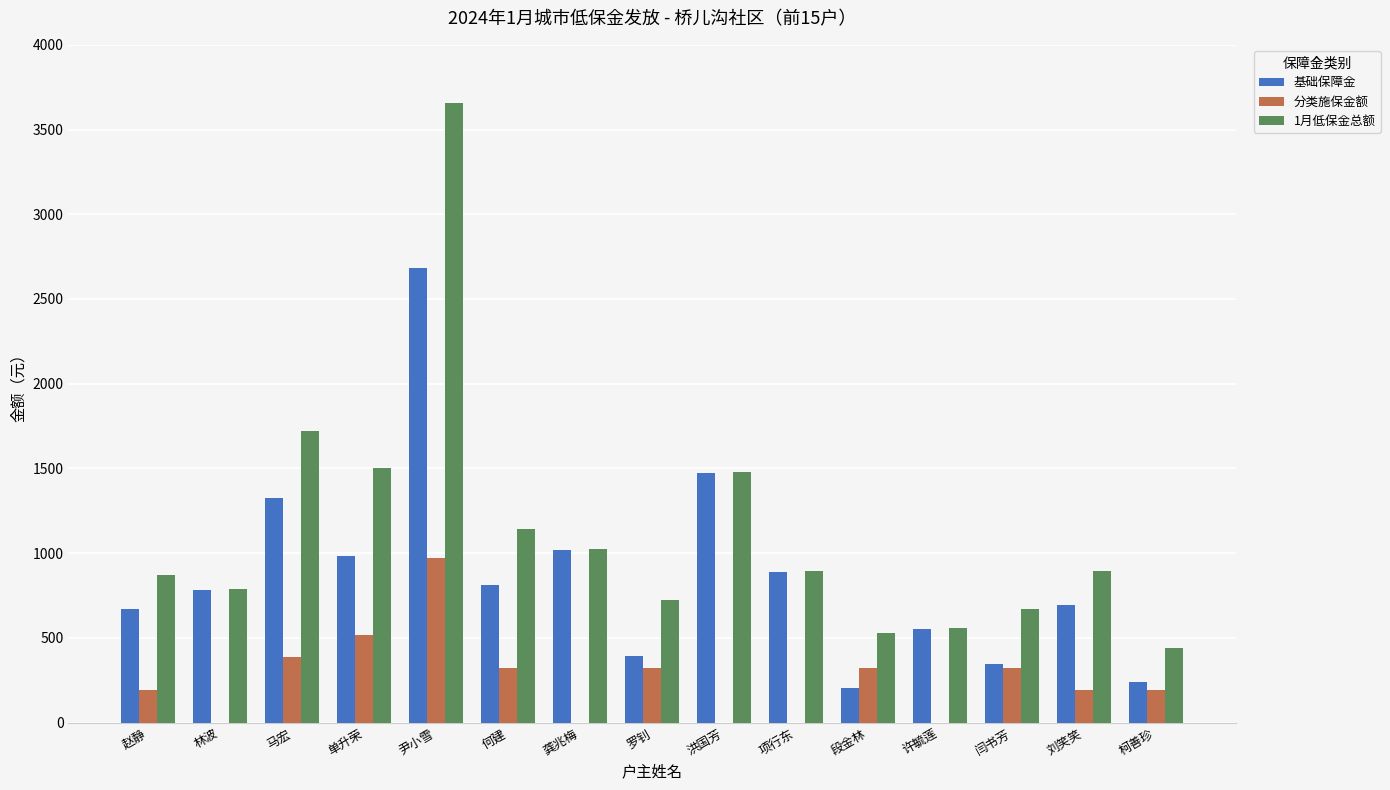

Reading right to left, what are all the values shown in this chart?

基础保障金: 柯善珍=242	刘笑笑=694	闫书芳=345	许毓莲=555	段金林=202	项行东=888	洪国芳=1472	罗钊=394	龚兆梅=1020	何建=813	尹小雪=2680	单升荣=982	马宏=1325	林波=784	赵静=670
分类施保金额: 柯善珍=194	刘笑笑=194	闫书芳=323	许毓莲=0	段金林=323	项行东=0	洪国芳=0	罗钊=323	龚兆梅=0	何建=323	尹小雪=969	单升荣=517	马宏=388	林波=0	赵静=194
1月低保金总额: 柯善珍=441	刘笑笑=893	闫书芳=673	许毓莲=560	段金林=530	项行东=893	洪国芳=1477	罗钊=722	龚兆梅=1025	何建=1141	尹小雪=3654	单升荣=1504	马宏=1718	林波=789	赵静=869